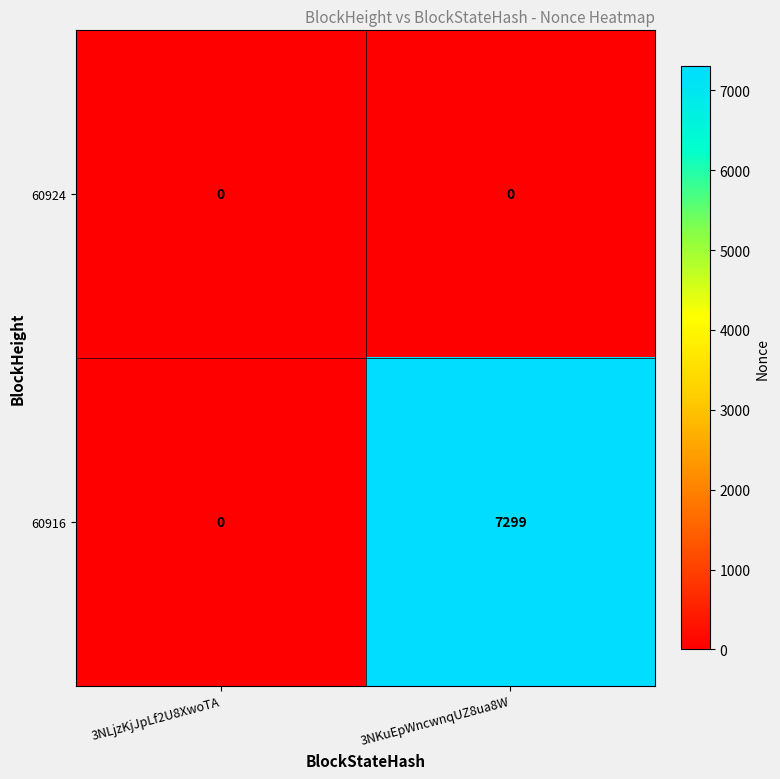

Which series has the widest spread of values?

60916